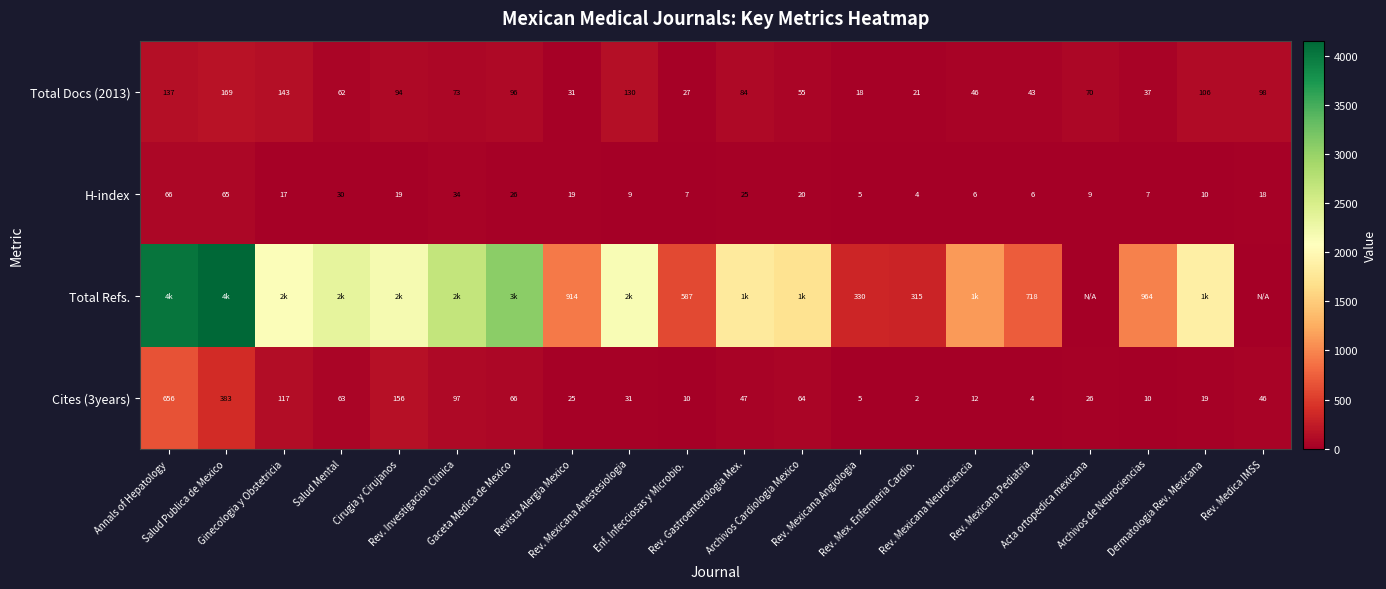

The H-index series shows 5 at Rev. Mexicana Anestesiologia. True or false?

False